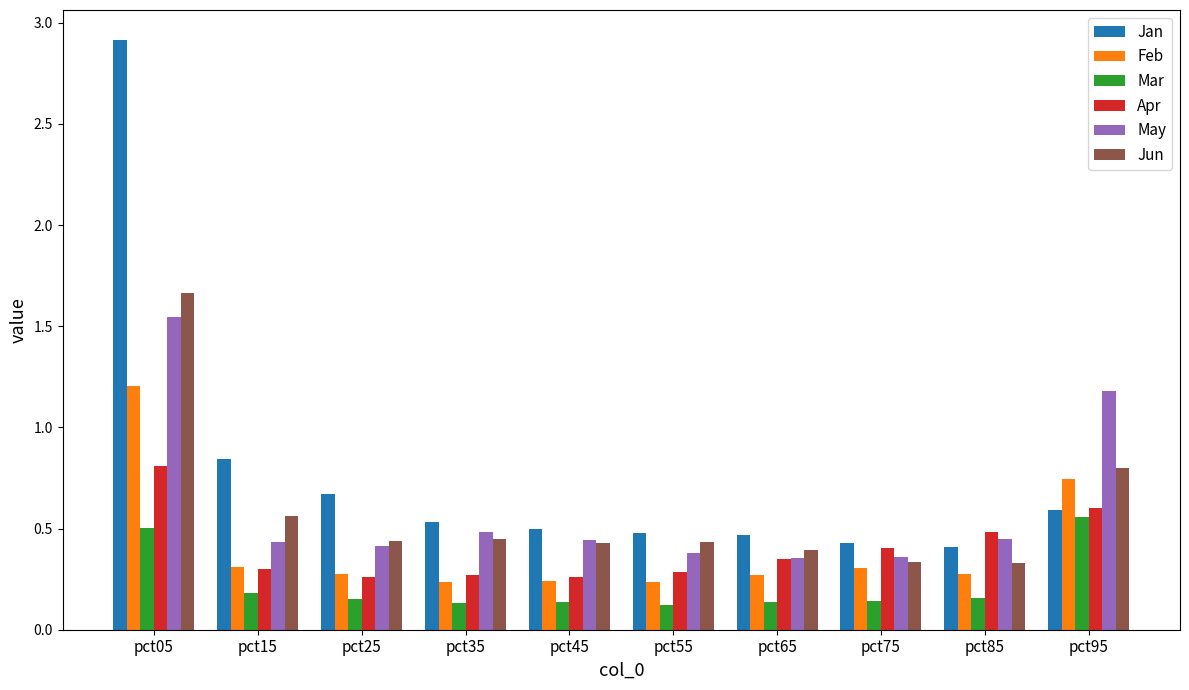

The value of Mar at pct35 is 0.1. True or false?

True